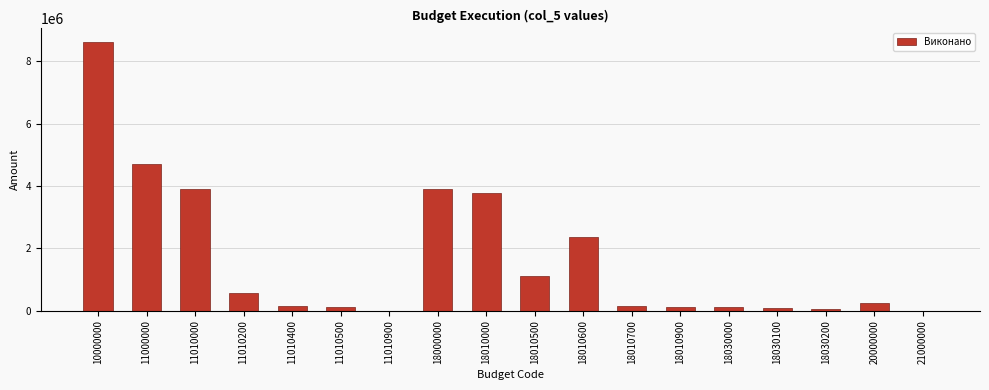

The value at 11010200 is 288849. True or false?

False